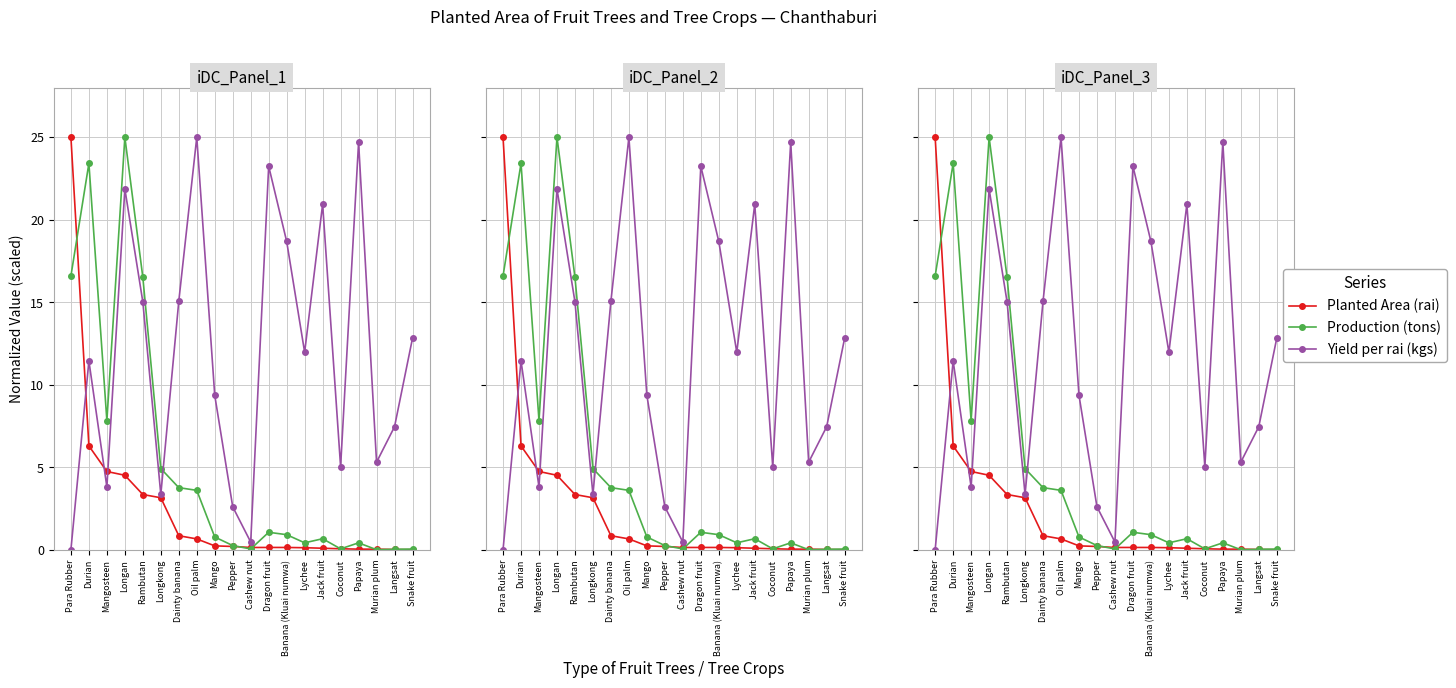

At how many categories does at least one series exceed 10?

12